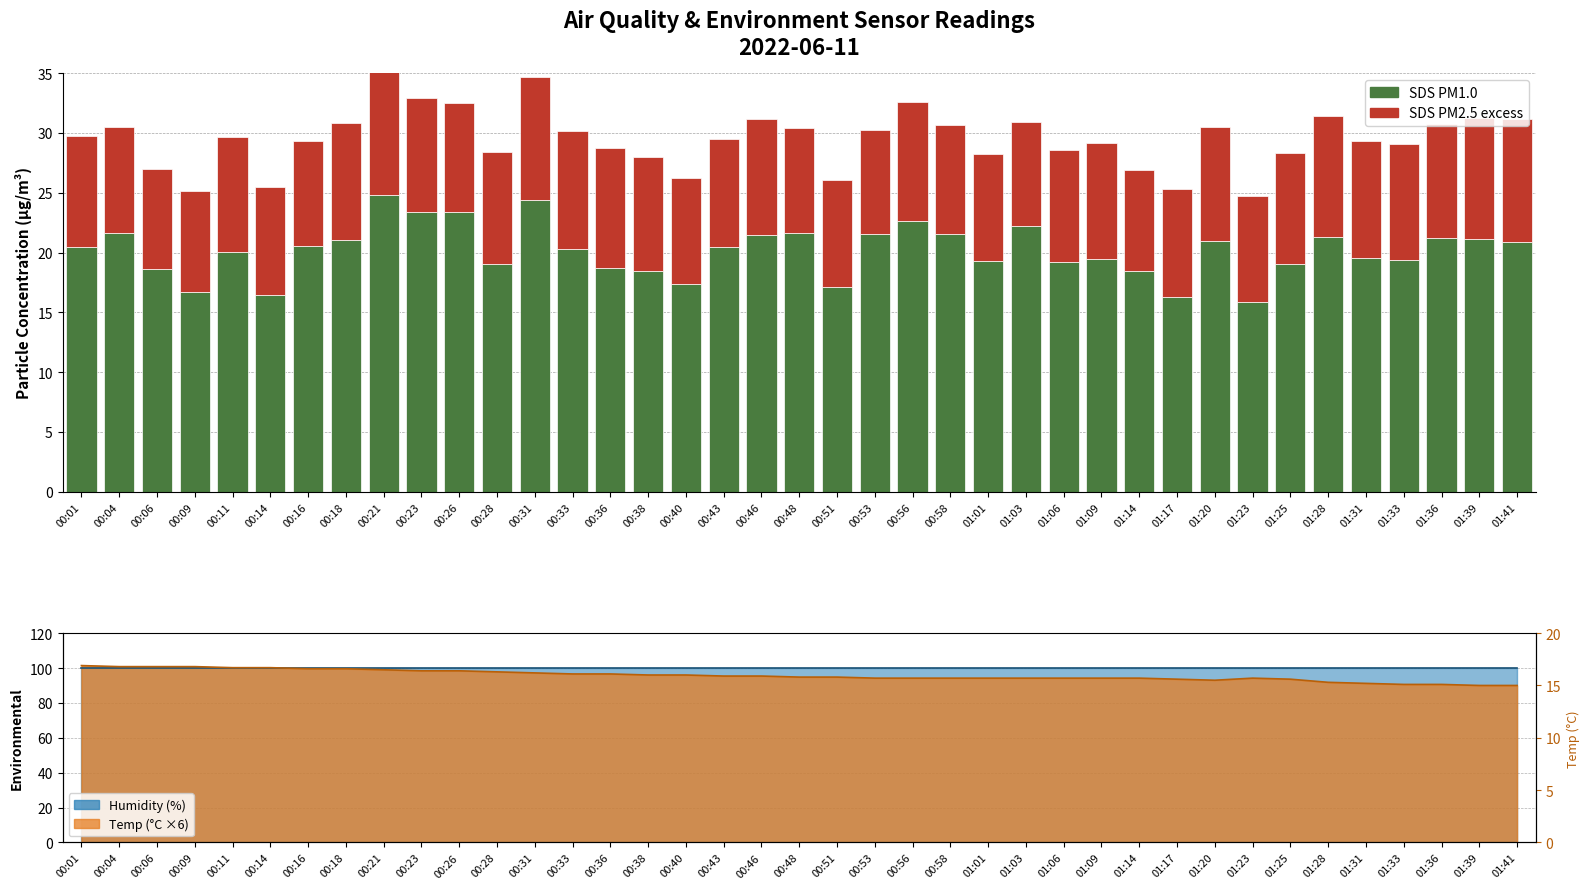

Rank the series at 00:46 from highest to lowest value.

SDS_P1 (PM1.0), SDS_P2 (PM2.5 excess)